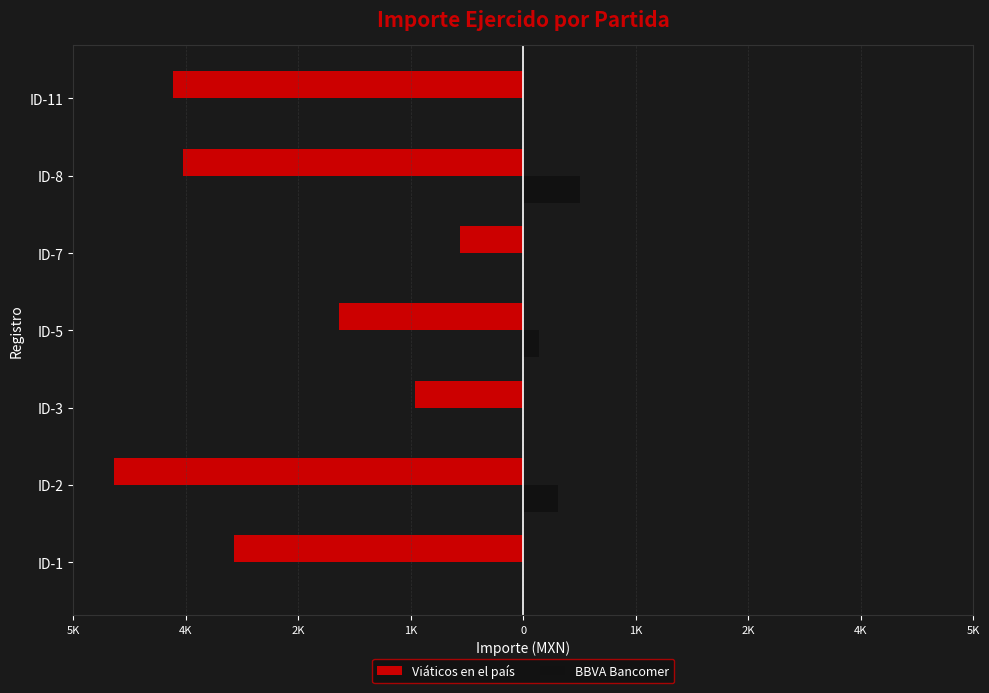

Reading left to right, list all the values displayed in this chart.

Viáticos en el país: -3678.7	-5202.5	-1380.0	-2337.5	-800.0	-4322.4	-4448.0
BBVA Bancomer: 0.0	447.5	0.0	202.5	0.0	717.6	0.0